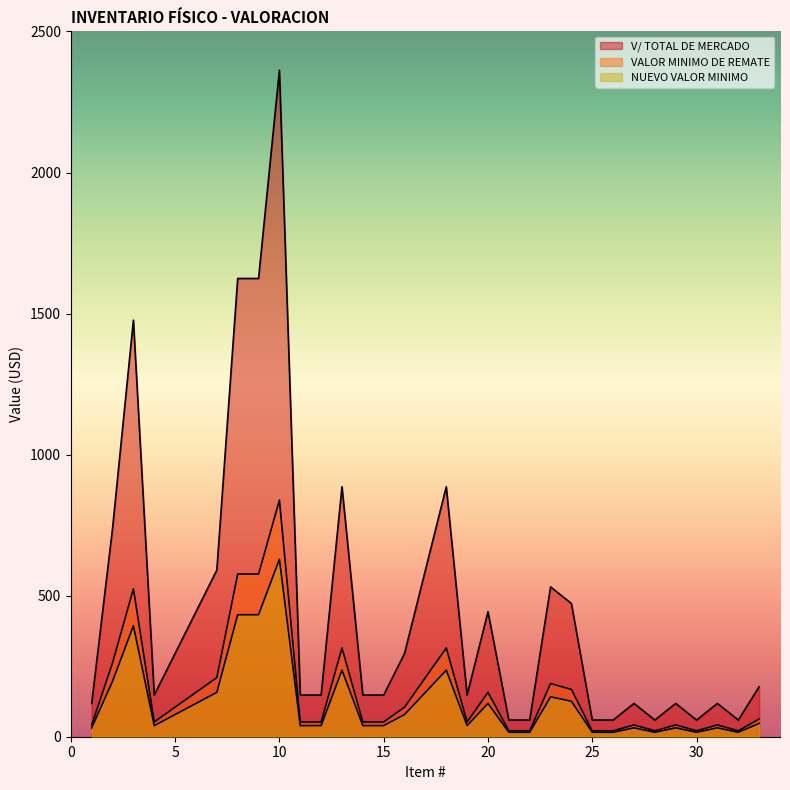

True or false: NUEVO VALOR MINIMO and V/ TOTAL DE MERCADO intersect in this chart.

False